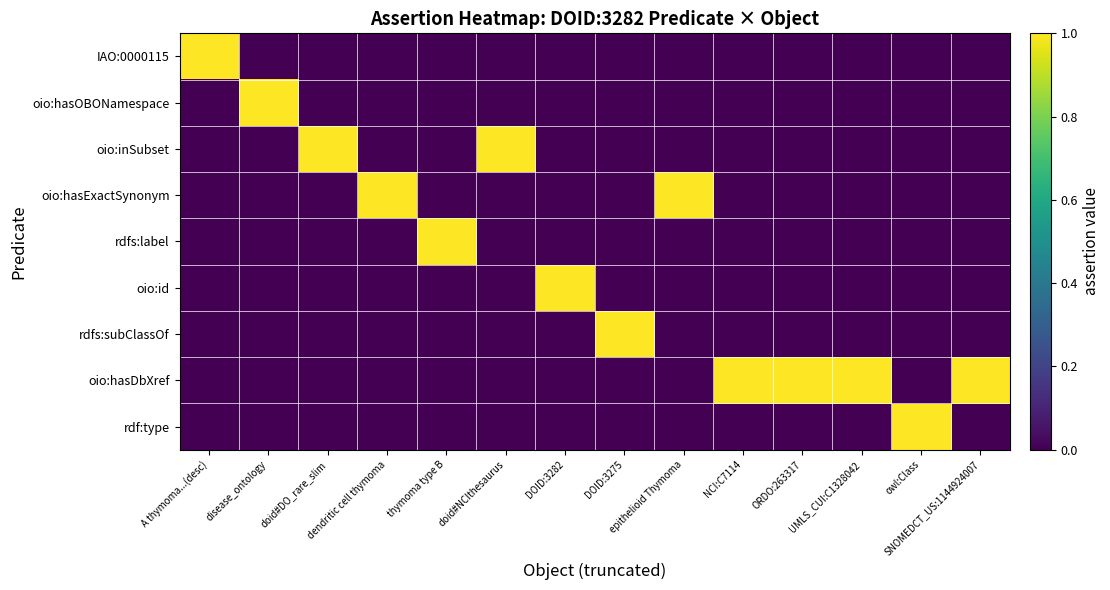

Reading right to left, what are all the values shown in this chart?

IAO:0000115: SNOMEDCT_US:1144924007=0	owl:Class=0	UMLS_CUI:C1328042=0	ORDO:263317=0	NCI:C7114=0	epithelioid Thymoma=0	DOID:3275=0	DOID:3282=0	doid#NCIthesaurus=0	thymoma type B=0	dendritic cell thymoma=0	doid#DO_rare_slim=0	disease_ontology=0	A thymoma...(desc)=1
oio:hasOBONamespace: SNOMEDCT_US:1144924007=0	owl:Class=0	UMLS_CUI:C1328042=0	ORDO:263317=0	NCI:C7114=0	epithelioid Thymoma=0	DOID:3275=0	DOID:3282=0	doid#NCIthesaurus=0	thymoma type B=0	dendritic cell thymoma=0	doid#DO_rare_slim=0	disease_ontology=1	A thymoma...(desc)=0
oio:inSubset: SNOMEDCT_US:1144924007=0	owl:Class=0	UMLS_CUI:C1328042=0	ORDO:263317=0	NCI:C7114=0	epithelioid Thymoma=0	DOID:3275=0	DOID:3282=0	doid#NCIthesaurus=1	thymoma type B=0	dendritic cell thymoma=0	doid#DO_rare_slim=1	disease_ontology=0	A thymoma...(desc)=0
oio:hasExactSynonym: SNOMEDCT_US:1144924007=0	owl:Class=0	UMLS_CUI:C1328042=0	ORDO:263317=0	NCI:C7114=0	epithelioid Thymoma=1	DOID:3275=0	DOID:3282=0	doid#NCIthesaurus=0	thymoma type B=0	dendritic cell thymoma=1	doid#DO_rare_slim=0	disease_ontology=0	A thymoma...(desc)=0
rdfs:label: SNOMEDCT_US:1144924007=0	owl:Class=0	UMLS_CUI:C1328042=0	ORDO:263317=0	NCI:C7114=0	epithelioid Thymoma=0	DOID:3275=0	DOID:3282=0	doid#NCIthesaurus=0	thymoma type B=1	dendritic cell thymoma=0	doid#DO_rare_slim=0	disease_ontology=0	A thymoma...(desc)=0
oio:id: SNOMEDCT_US:1144924007=0	owl:Class=0	UMLS_CUI:C1328042=0	ORDO:263317=0	NCI:C7114=0	epithelioid Thymoma=0	DOID:3275=0	DOID:3282=1	doid#NCIthesaurus=0	thymoma type B=0	dendritic cell thymoma=0	doid#DO_rare_slim=0	disease_ontology=0	A thymoma...(desc)=0
rdfs:subClassOf: SNOMEDCT_US:1144924007=0	owl:Class=0	UMLS_CUI:C1328042=0	ORDO:263317=0	NCI:C7114=0	epithelioid Thymoma=0	DOID:3275=1	DOID:3282=0	doid#NCIthesaurus=0	thymoma type B=0	dendritic cell thymoma=0	doid#DO_rare_slim=0	disease_ontology=0	A thymoma...(desc)=0
oio:hasDbXref: SNOMEDCT_US:1144924007=1	owl:Class=0	UMLS_CUI:C1328042=1	ORDO:263317=1	NCI:C7114=1	epithelioid Thymoma=0	DOID:3275=0	DOID:3282=0	doid#NCIthesaurus=0	thymoma type B=0	dendritic cell thymoma=0	doid#DO_rare_slim=0	disease_ontology=0	A thymoma...(desc)=0
rdf:type: SNOMEDCT_US:1144924007=0	owl:Class=1	UMLS_CUI:C1328042=0	ORDO:263317=0	NCI:C7114=0	epithelioid Thymoma=0	DOID:3275=0	DOID:3282=0	doid#NCIthesaurus=0	thymoma type B=0	dendritic cell thymoma=0	doid#DO_rare_slim=0	disease_ontology=0	A thymoma...(desc)=0